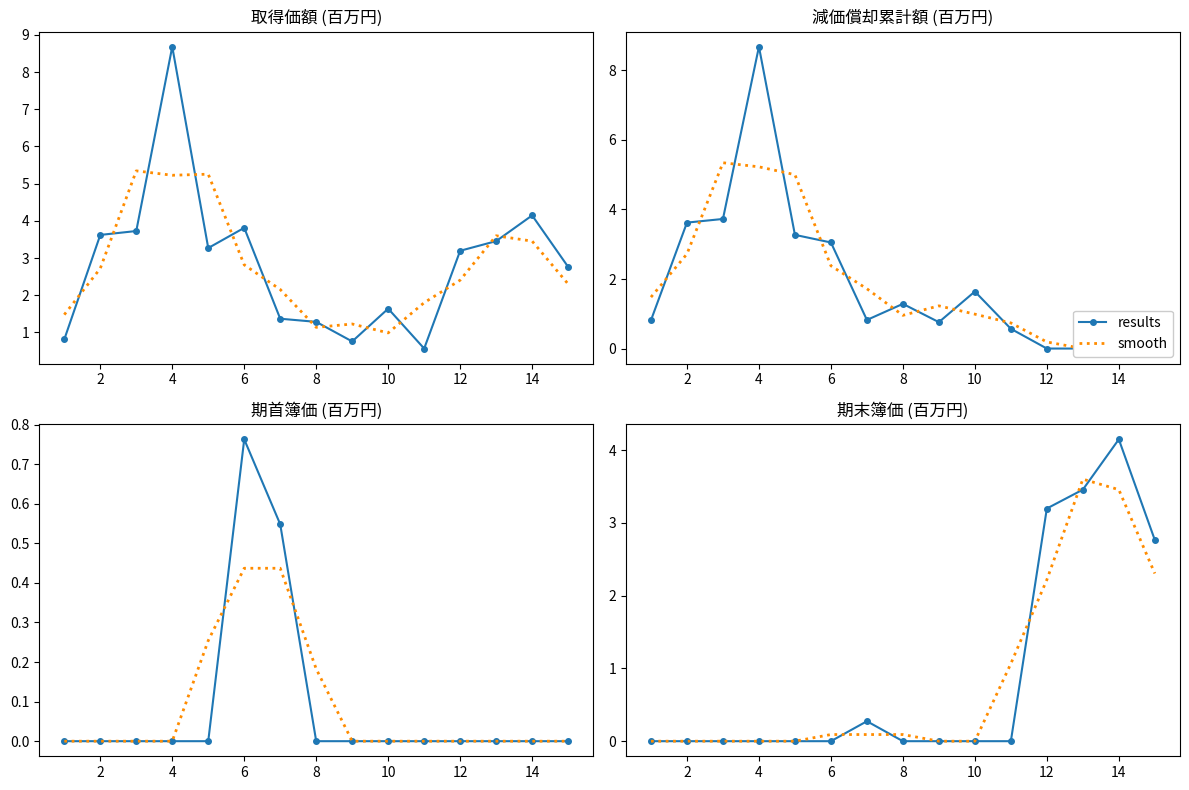

What is the value of the smooth point at the 7th from the left?

0.1